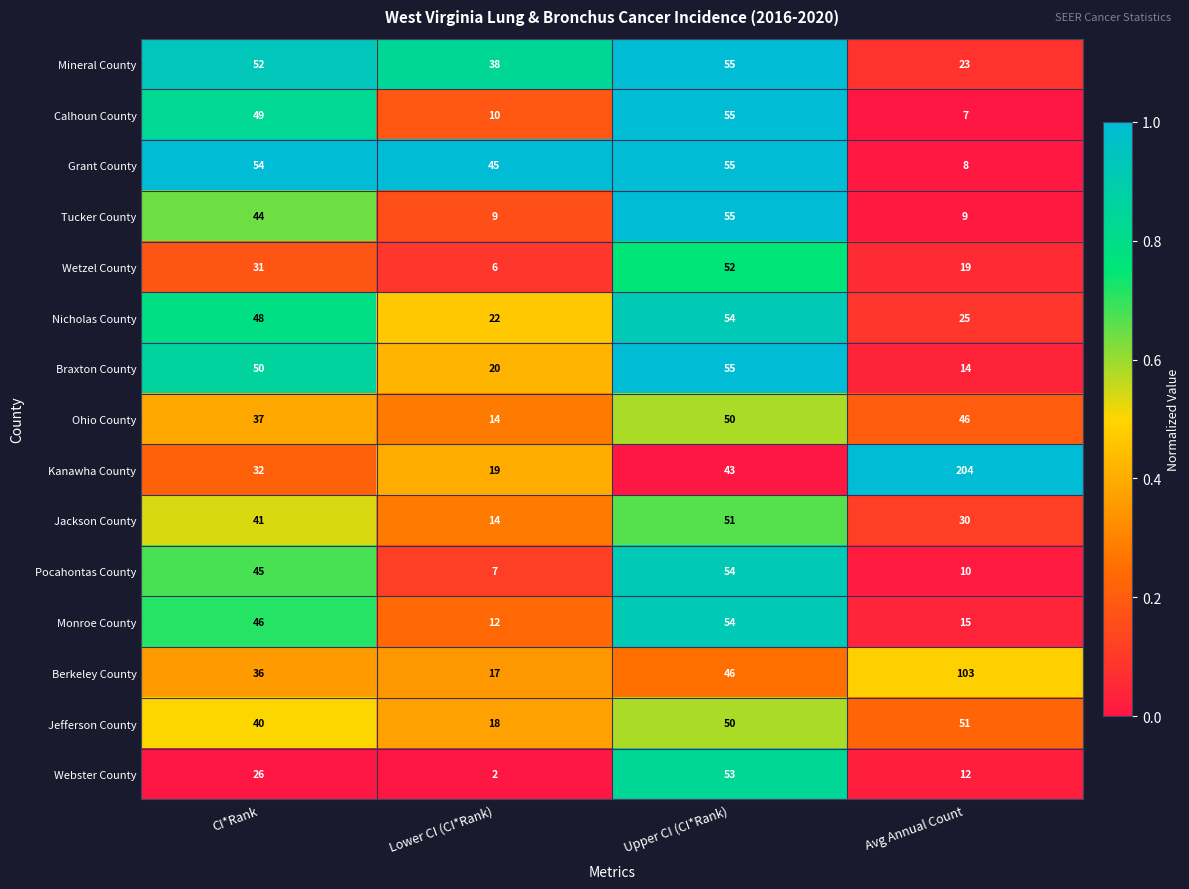

What is the difference between the highest and lowest values at Upper CI (CI*Rank)?

12